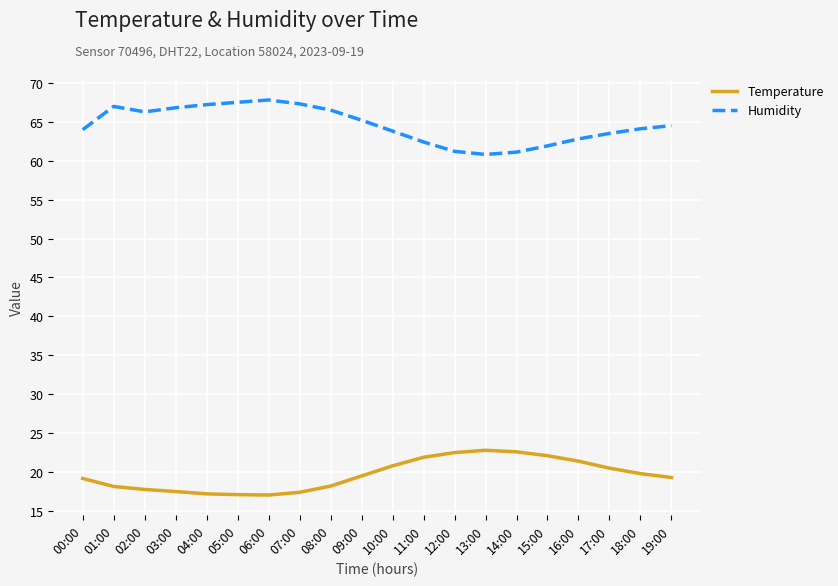

The value of Humidity at 06:00 is 67.8. True or false?

True